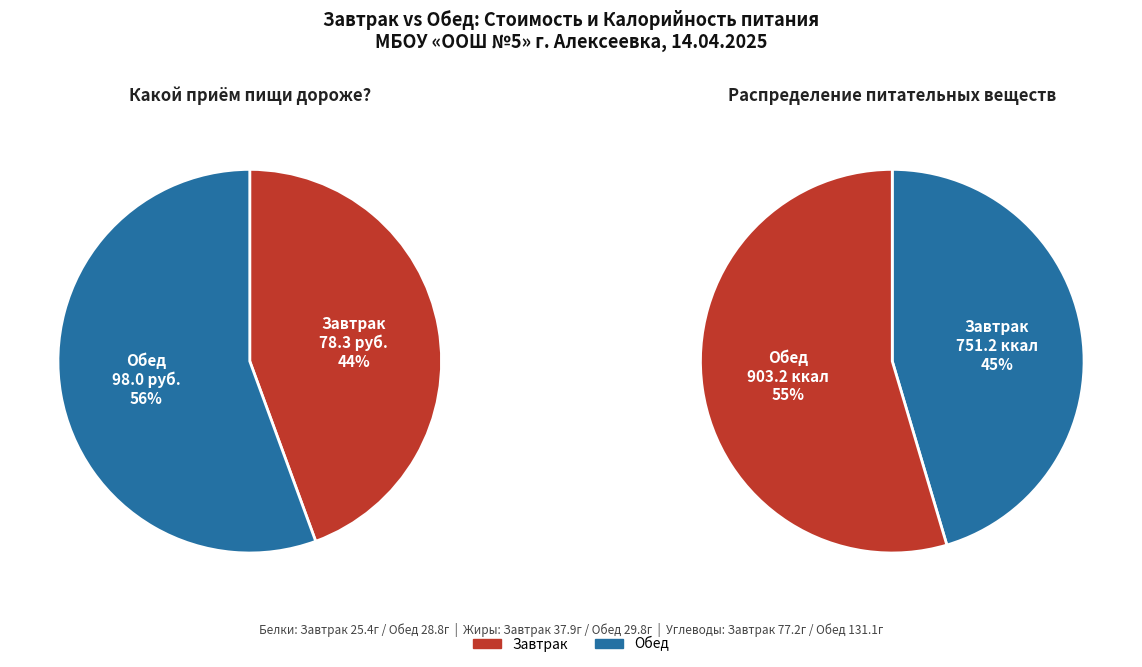

What percentage do Обед and Завтрак together represent?

100.0%